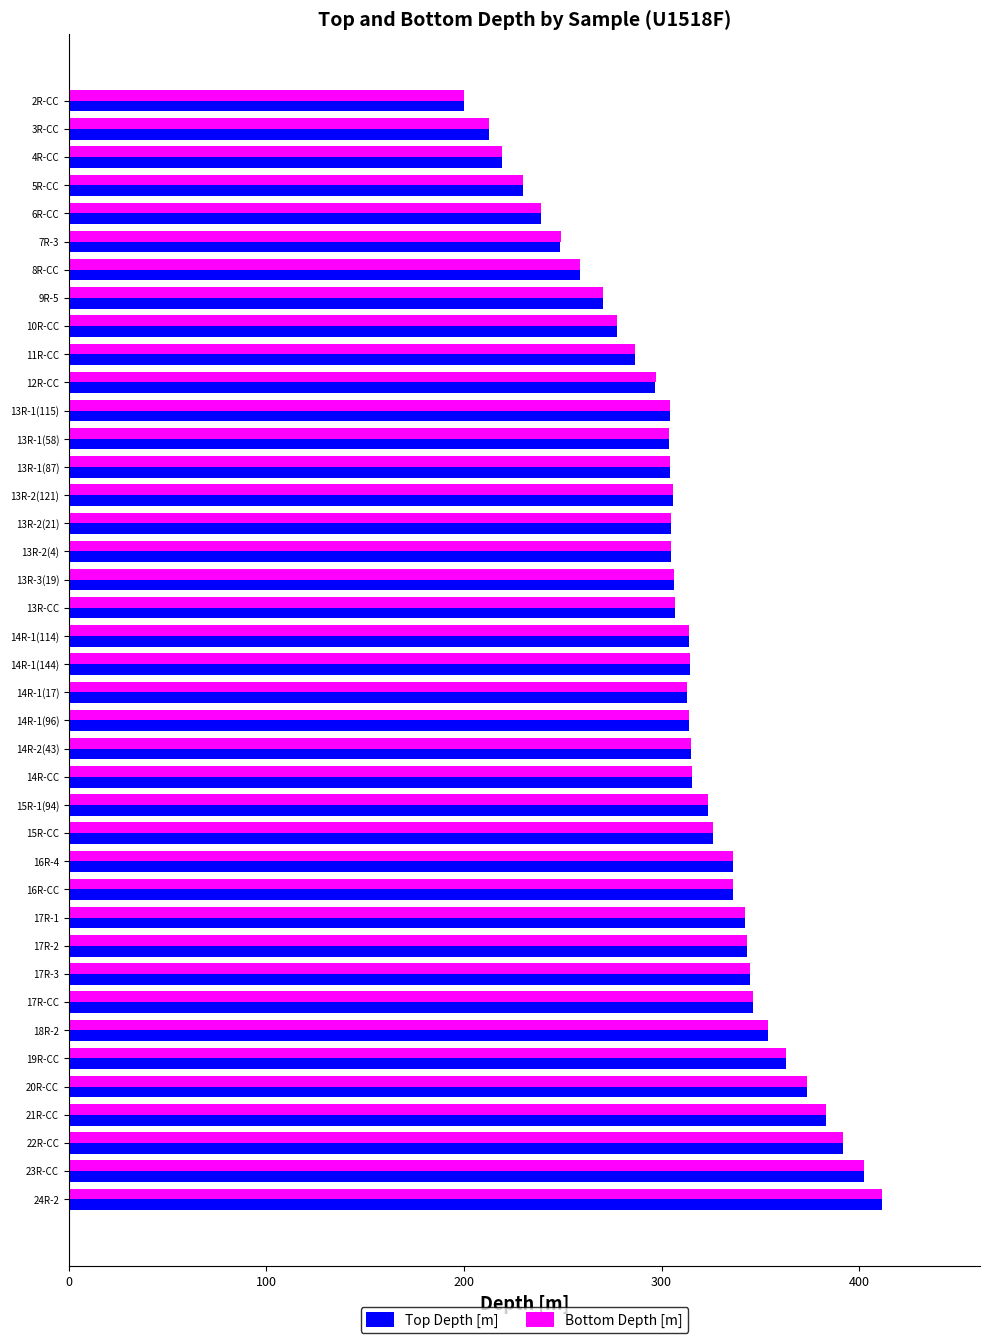

The value of Top Depth [m] at 16R-4 is 213.2. True or false?

False